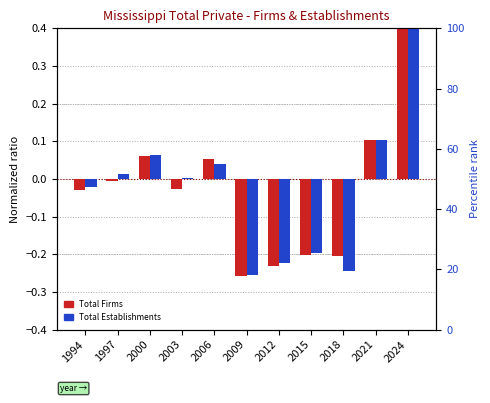

What is the approximate value of Total Establishments at 2021?

0.1